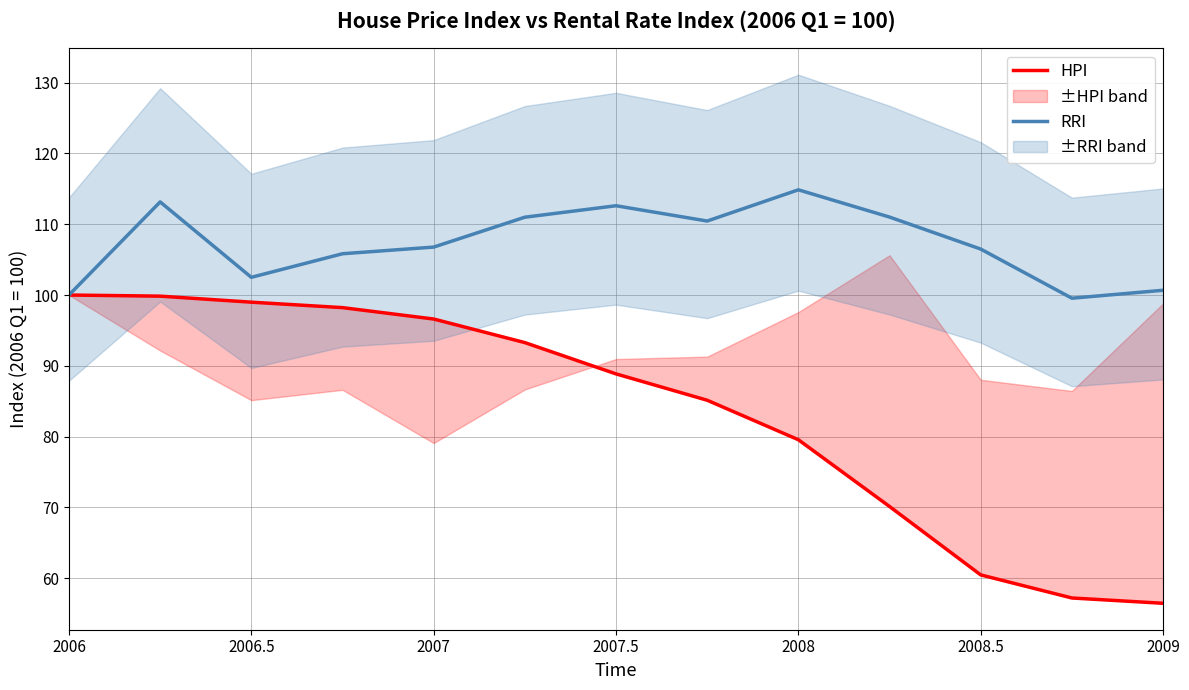

The value of RRI at 2006 is 100.0. True or false?

True